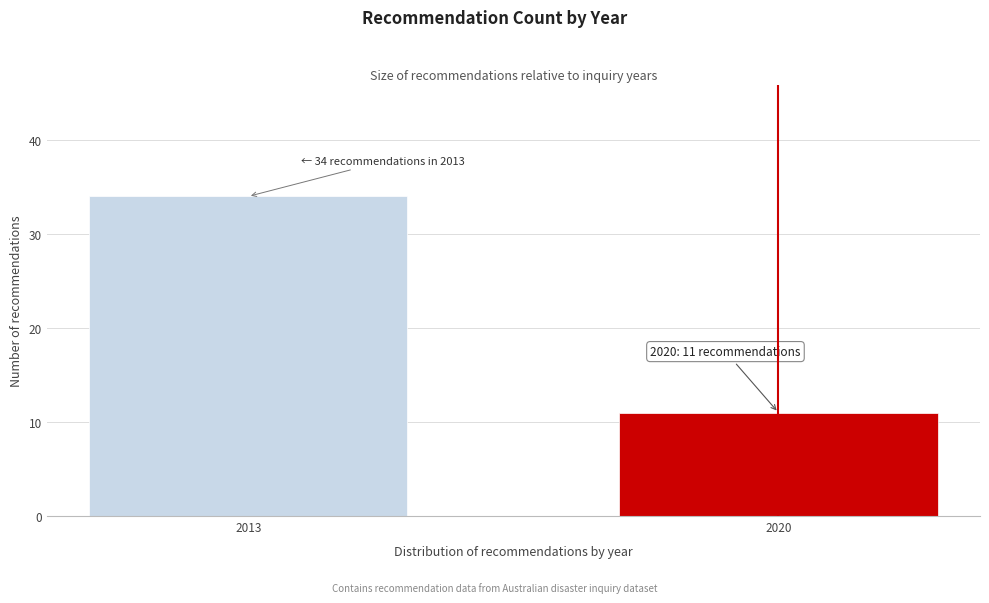

Reading left to right, what are all the values shown in this chart?

34	11